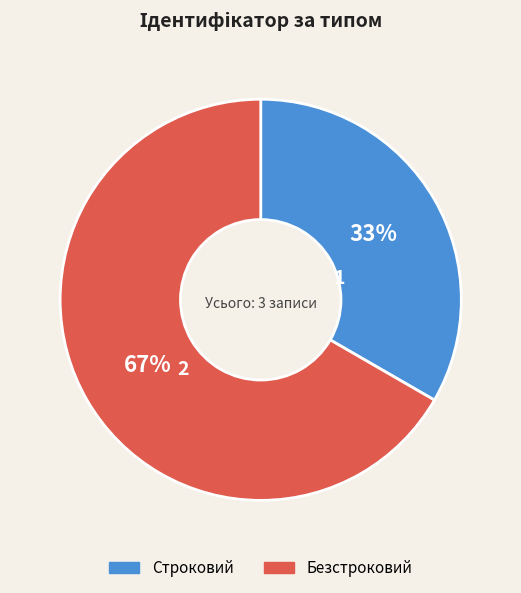

Count the number of slices in the pie.

2